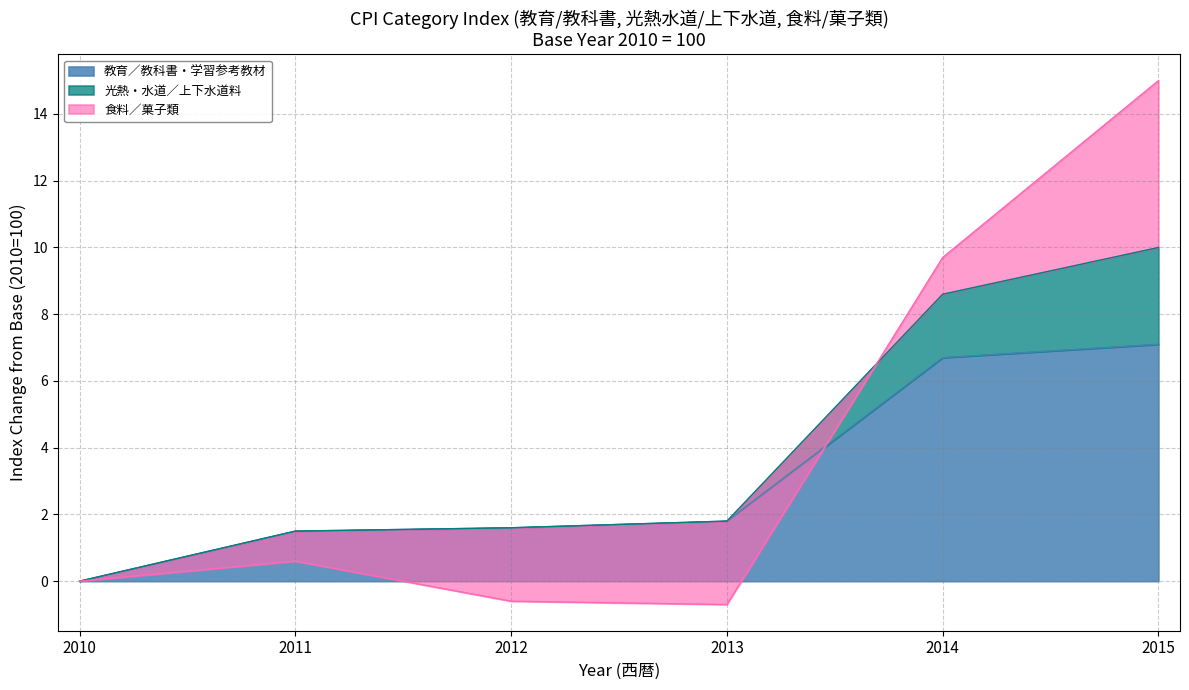

True or false: 光熱・水道／上下水道料 has more than 2 points higher than both neighbors.

False